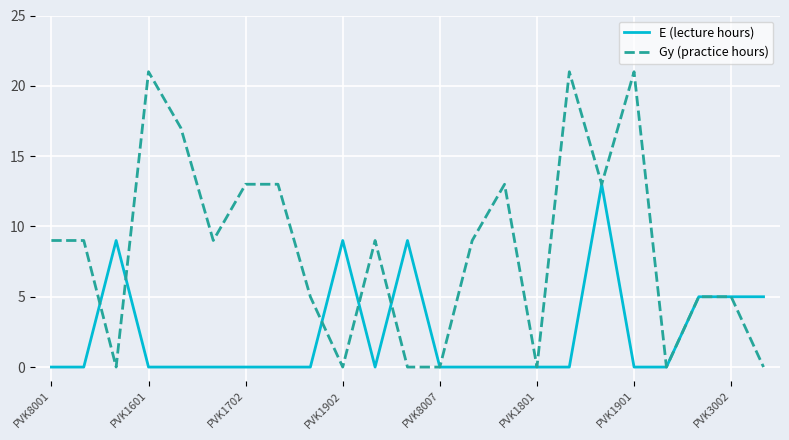

Which series has the widest spread of values?

Gy (practice hours)